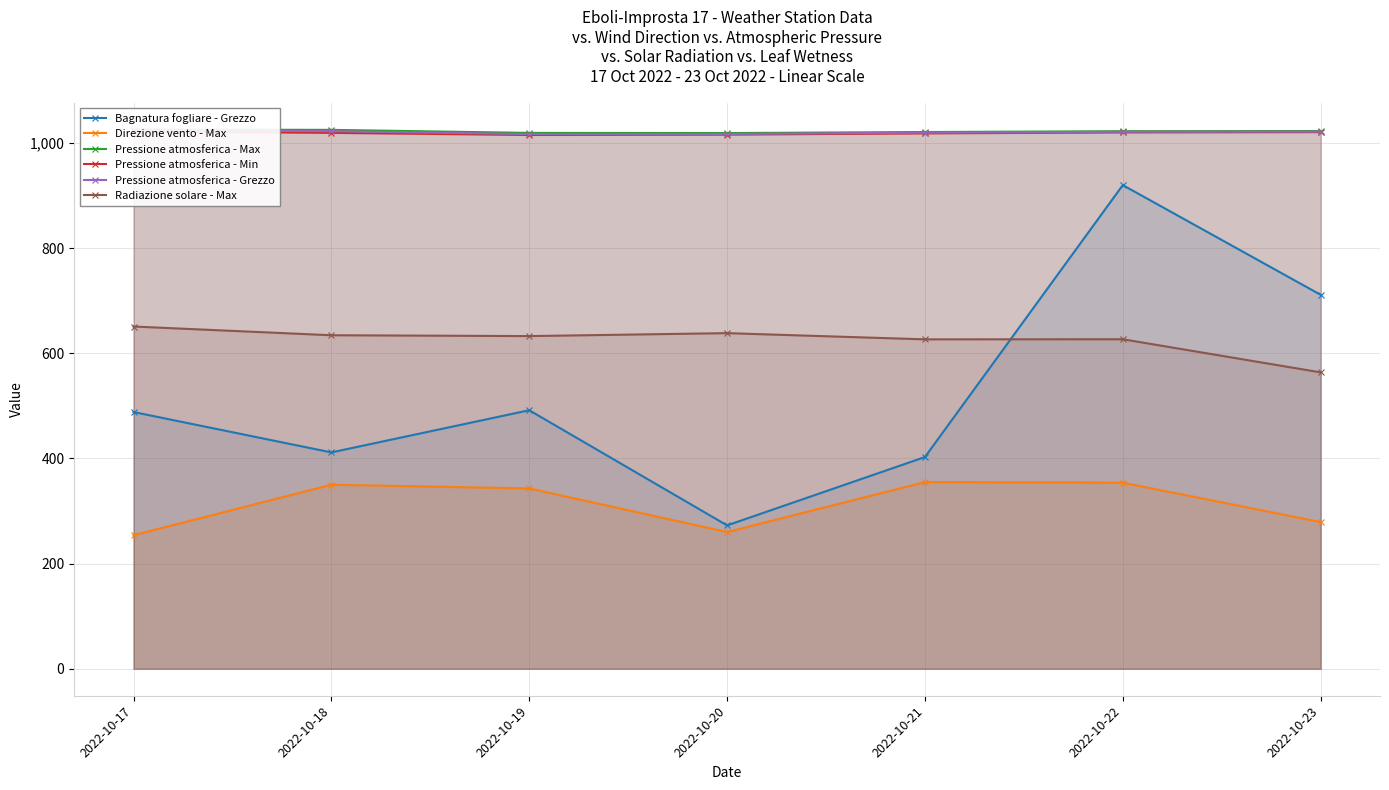

Is the value of Bagnatura fogliare - Grezzo at 2022-10-20 greater than the value of Pressione atmosferica - Min at 2022-10-17?

No